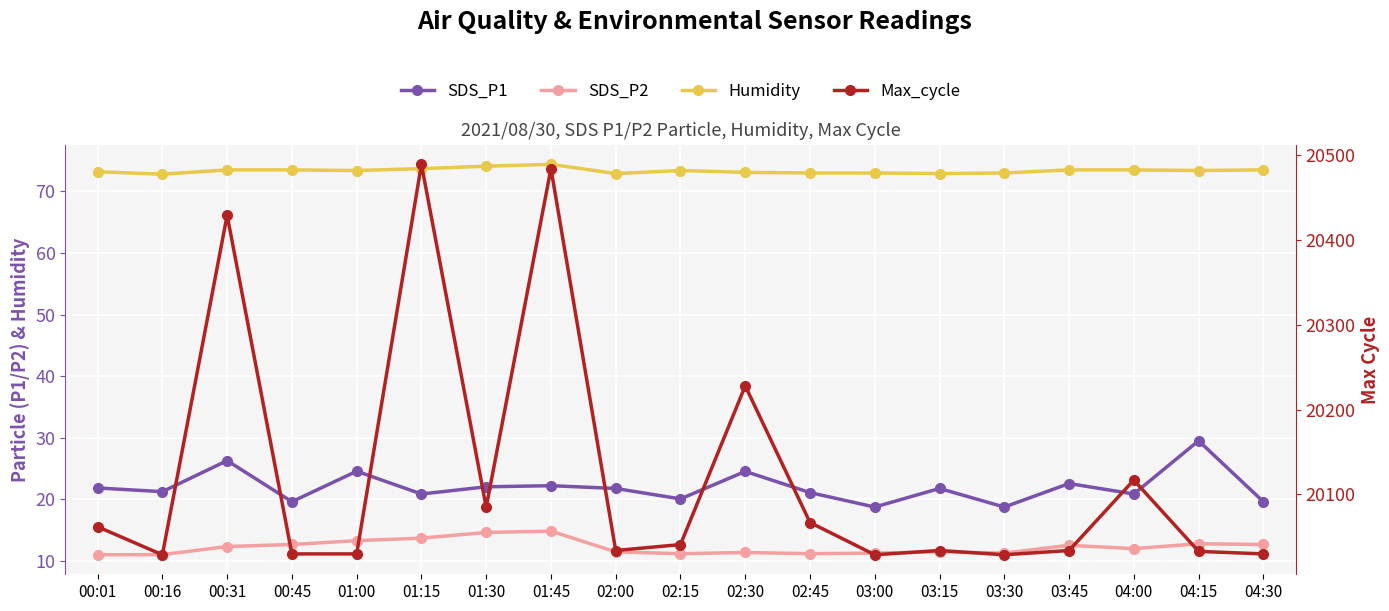

How many interior local peaks does the SDS_P2 series have?

5